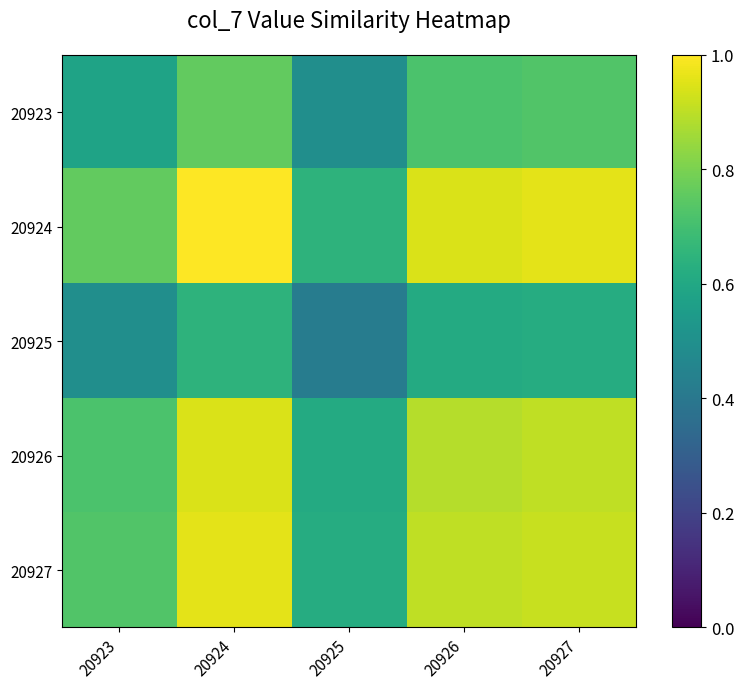

Rank the series at 20924 from highest to lowest value.

20924, 20927, 20926, 20923, 20925